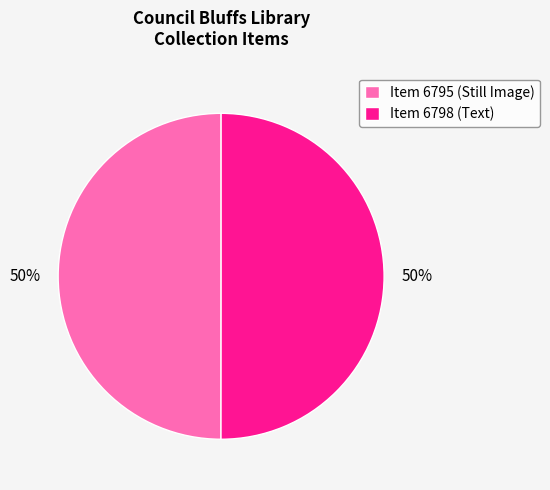

To the nearest percent, what percentage of the pie is Item 6798 (Text)?

50%